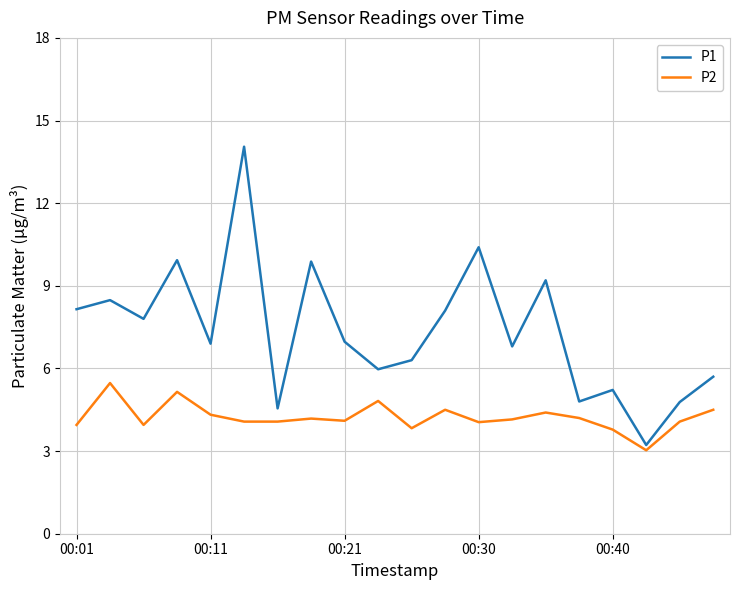

Which series has the widest spread of values?

P1